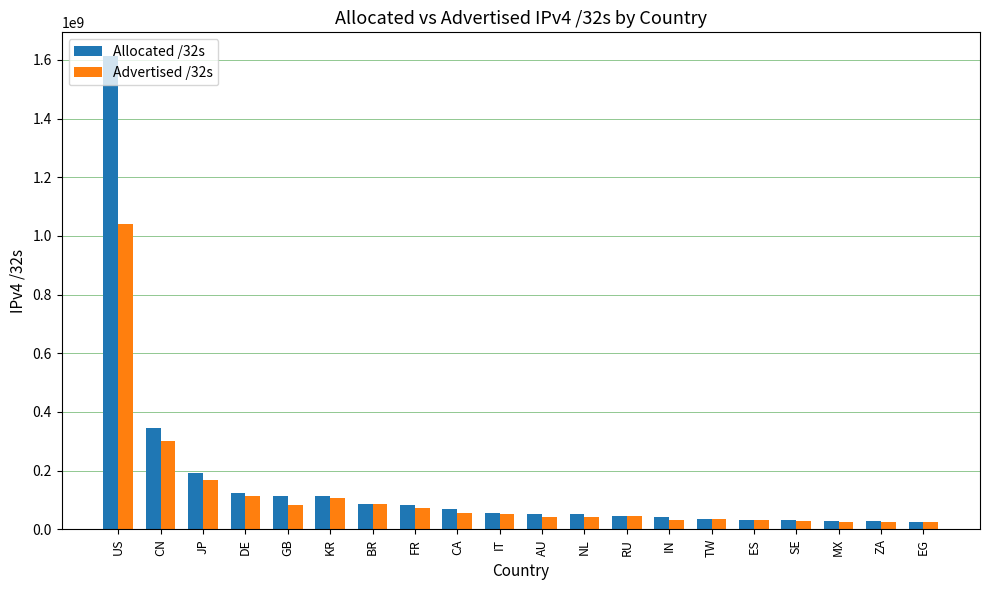

At which category is the sum across all series the highest?

US